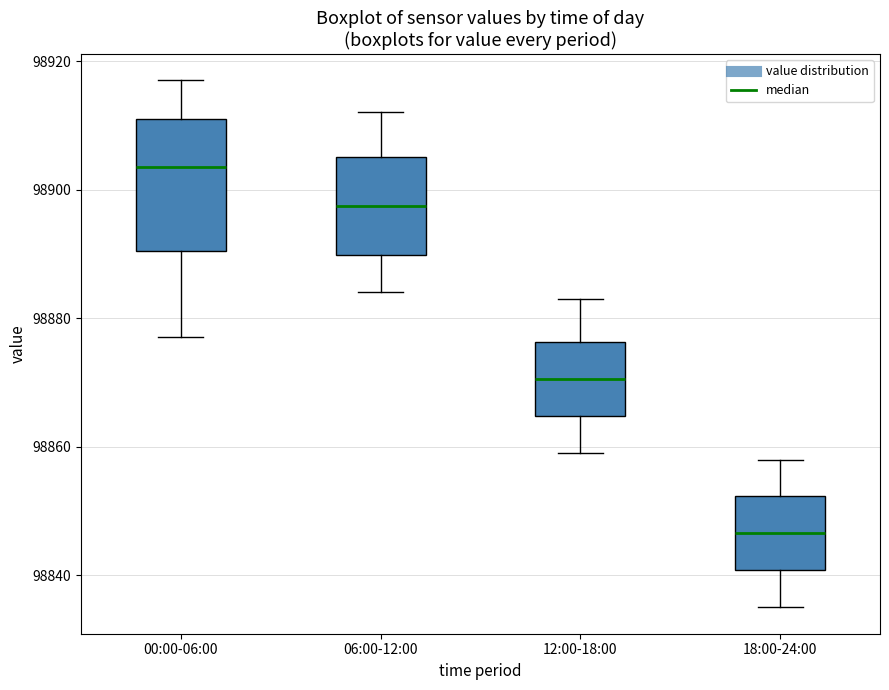

Reading left to right, transcribe this box plot: for each box, give where its median line is, the range the box spans, and where its two whiskers end, as read against the y-axis. The values are not printed on the chart, so give them approximately, as read against the axis.

00:00-06:00: median 98904, box 98890 to 98912, whiskers 98878 to 98918
06:00-12:00: median 98898, box 98890 to 98906, whiskers 98884 to 98912
12:00-18:00: median 98870, box 98864 to 98876, whiskers 98860 to 98884
18:00-24:00: median 98846, box 98840 to 98852, whiskers 98836 to 98858